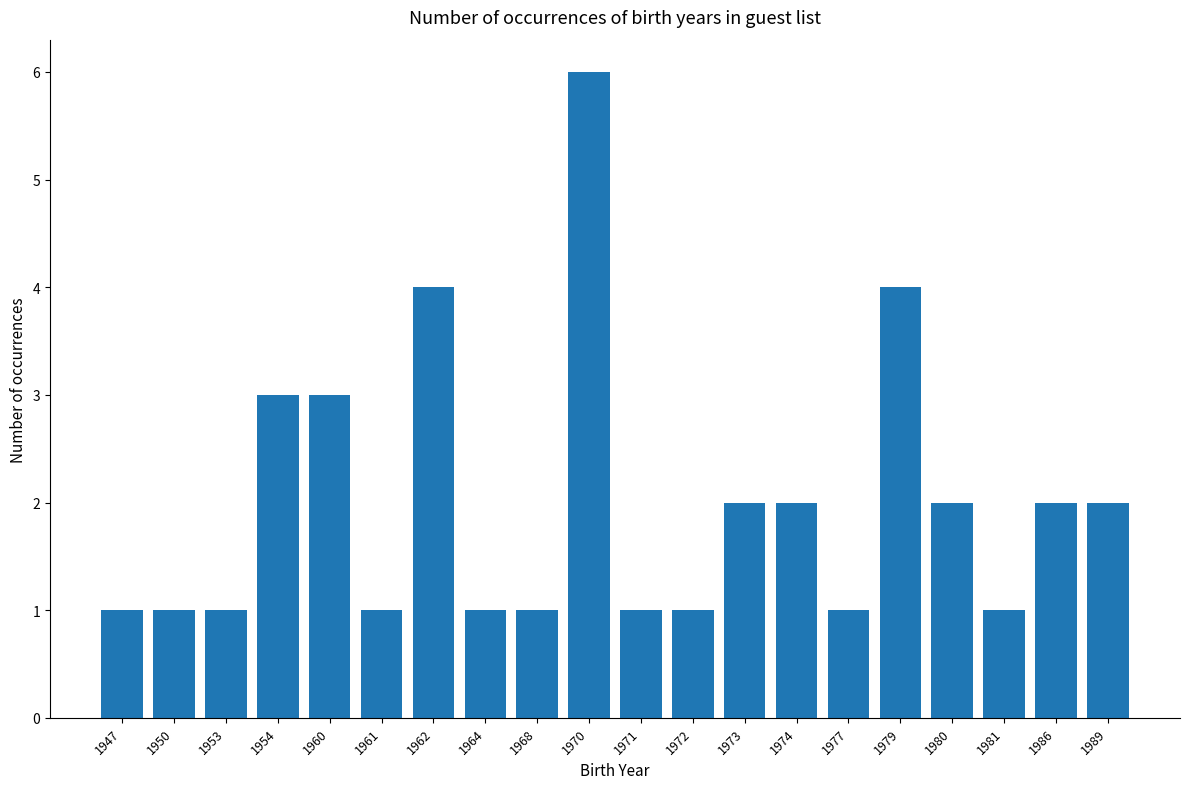

What is the maximum value shown in the chart?

6